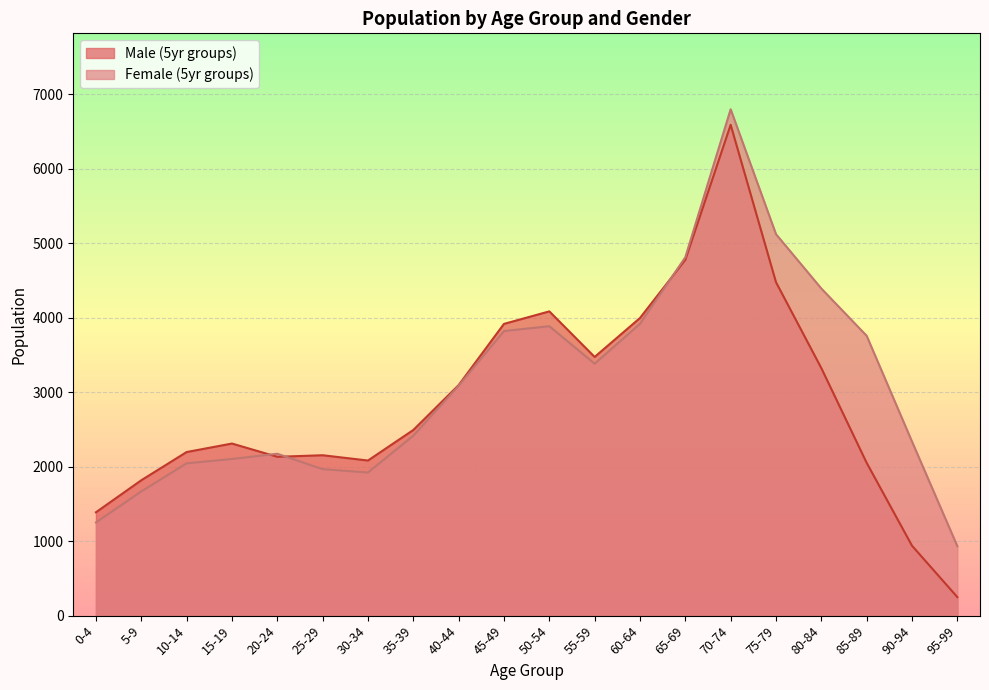

What is the value of the Female (5yr groups) point at the 14th from the left?

4813